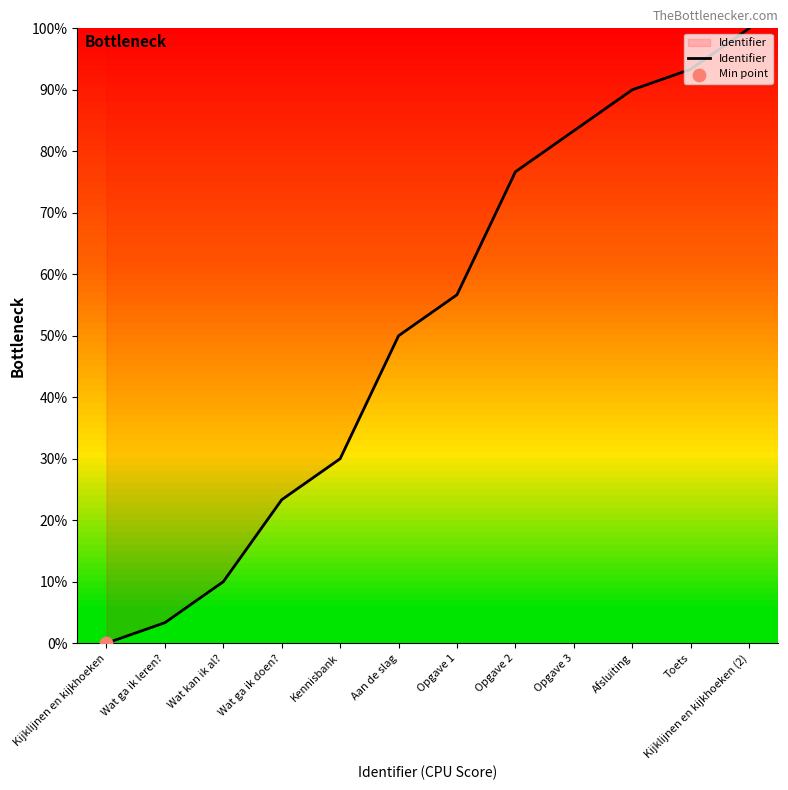

Which has a higher value, Afsluiting or Opgave 1?

Afsluiting